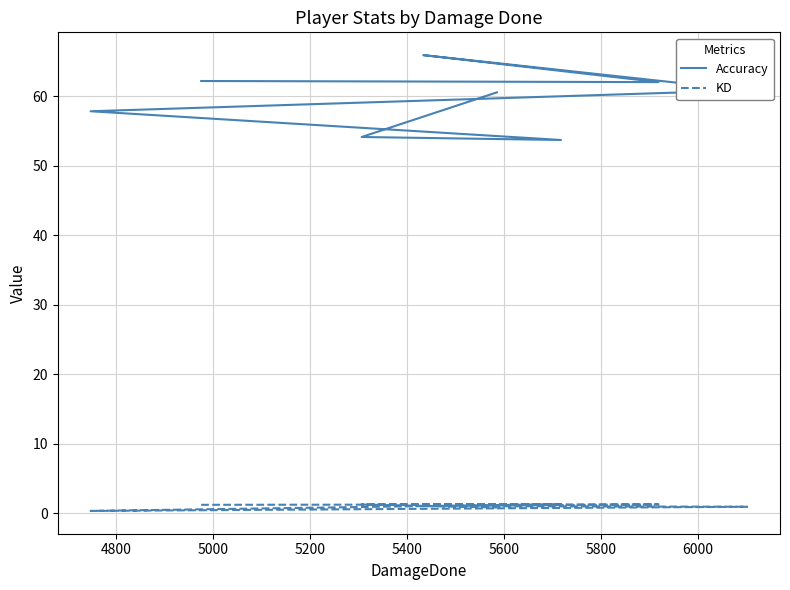

The value of Accuracy at 5600 is 53.7. True or false?

True